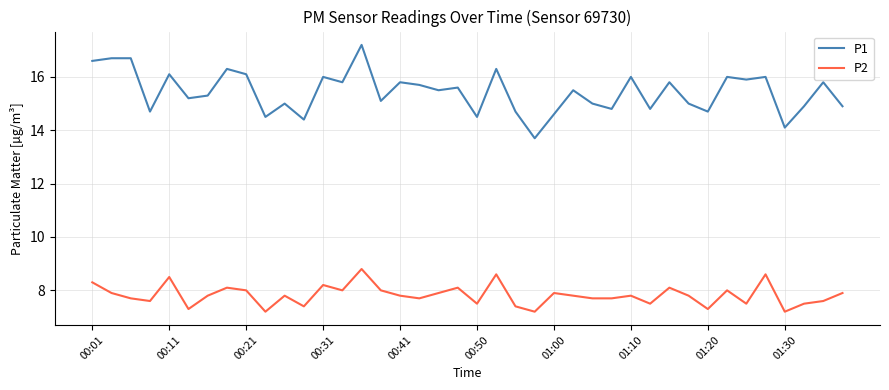

What are all the series names shown in the legend?

P1, P2